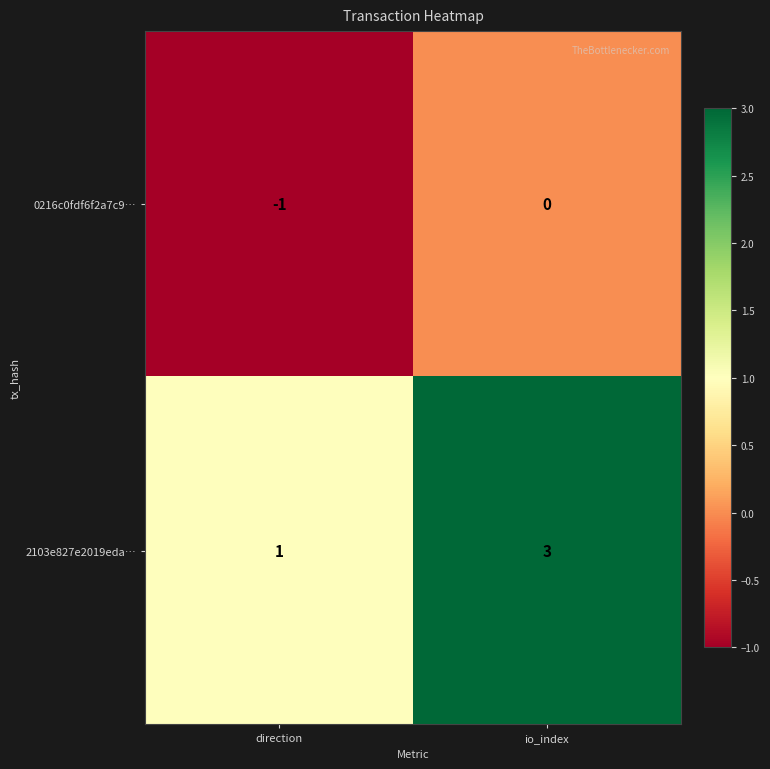

Reading right to left, what are all the values shown in this chart?

0216c0fdf6f2a7c9…: io_index=0	direction=-1
2103e827e2019eda…: io_index=3	direction=1